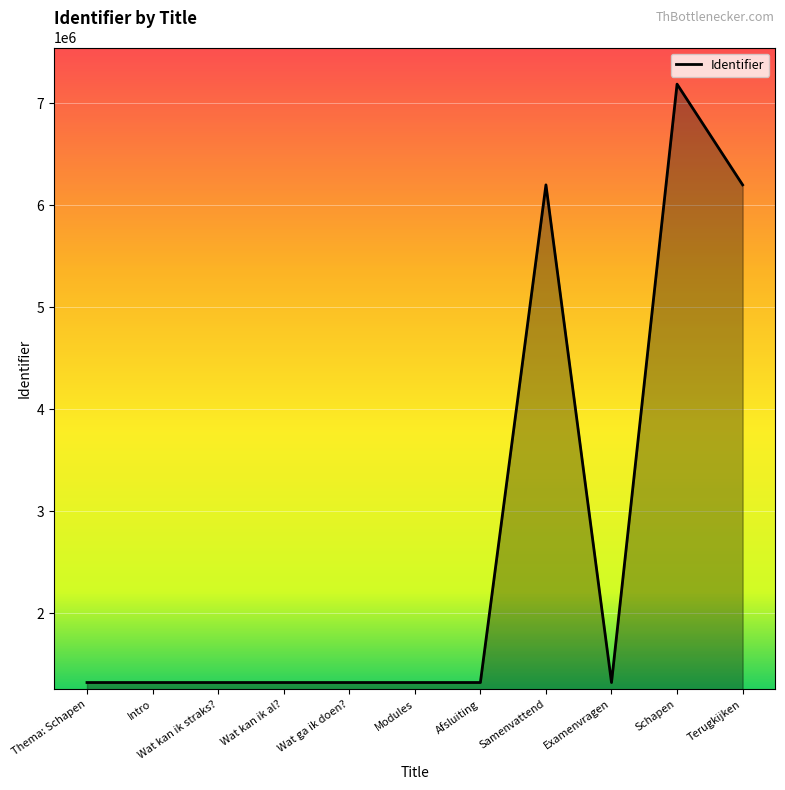

How many series are shown in this chart?

1